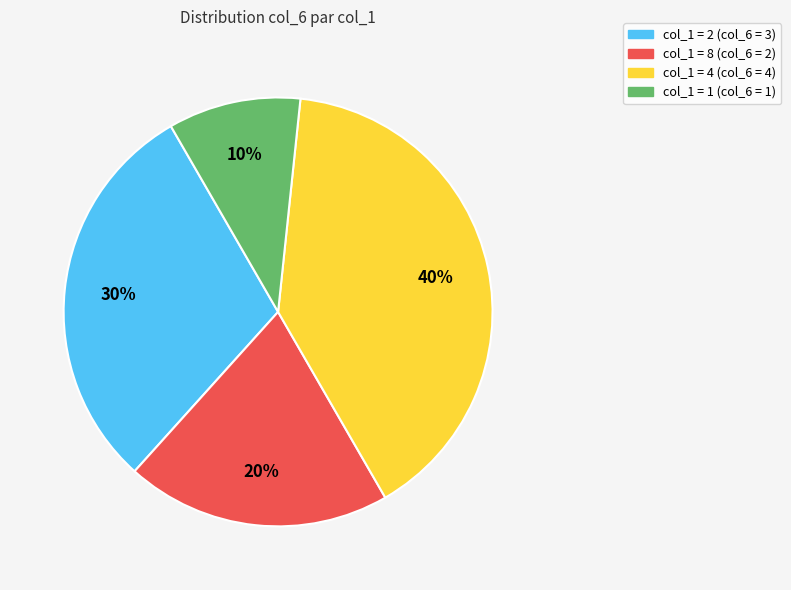

Does any single category account for the majority?

No